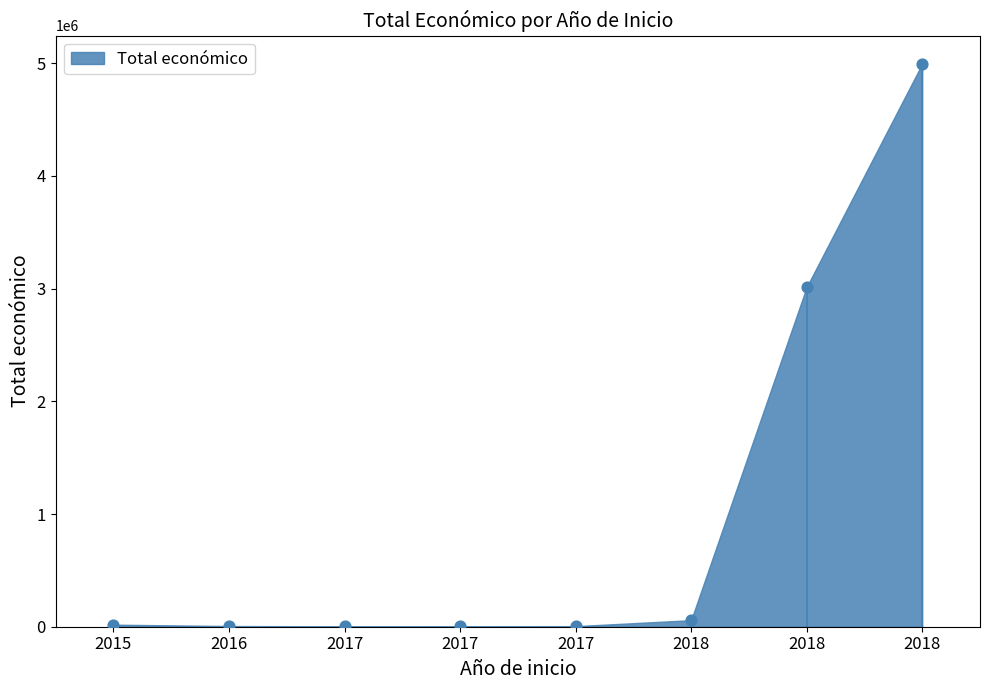

What is the range of Y values (max minus min)?

4991882